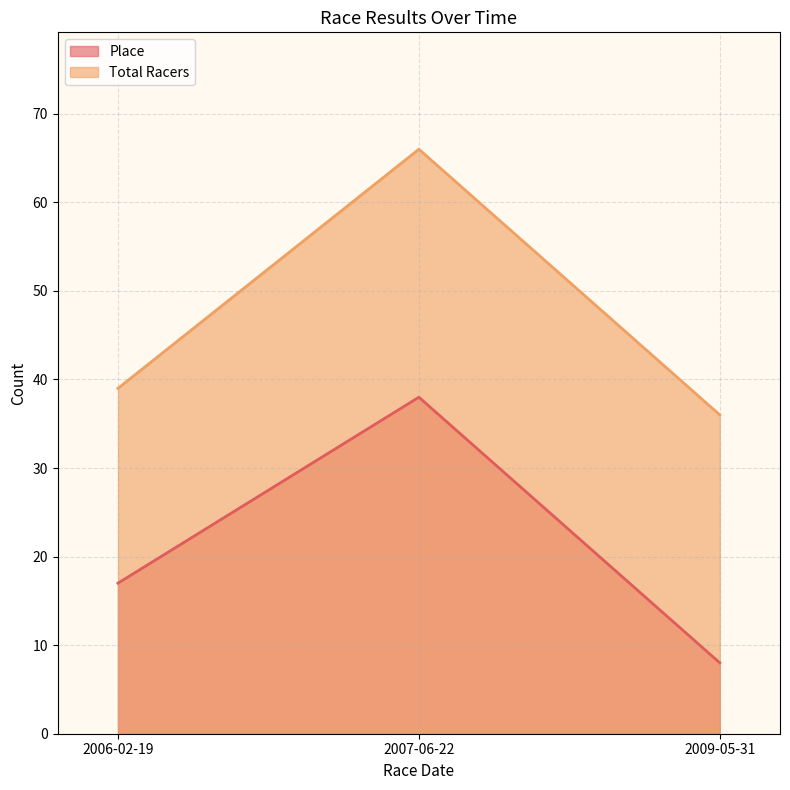

Which series has the widest spread of values?

Place